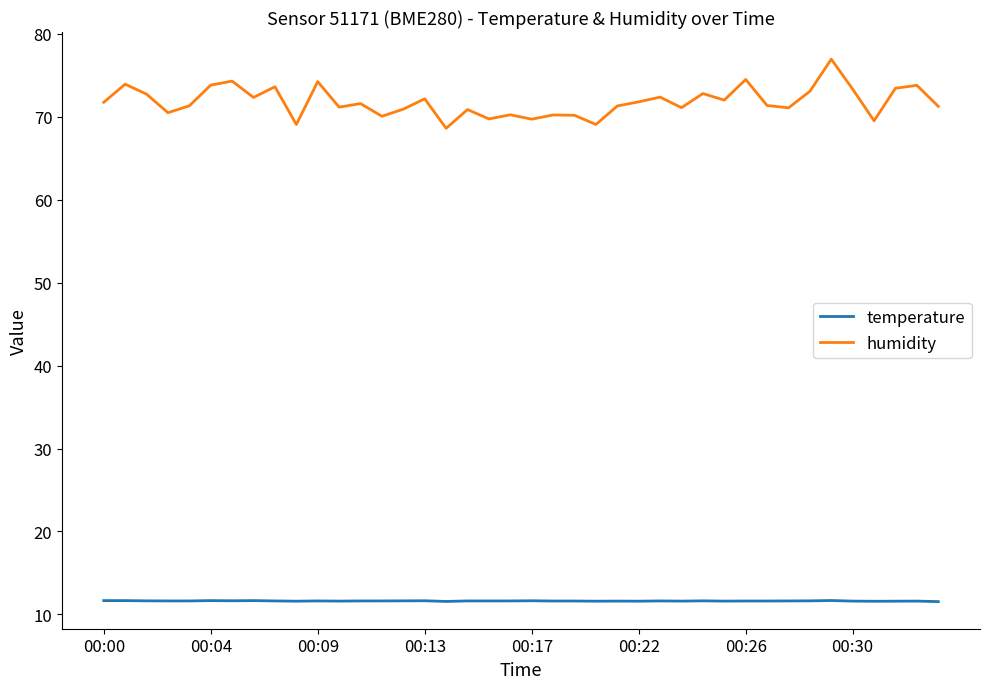

Does the chart have visible grid lines?

No